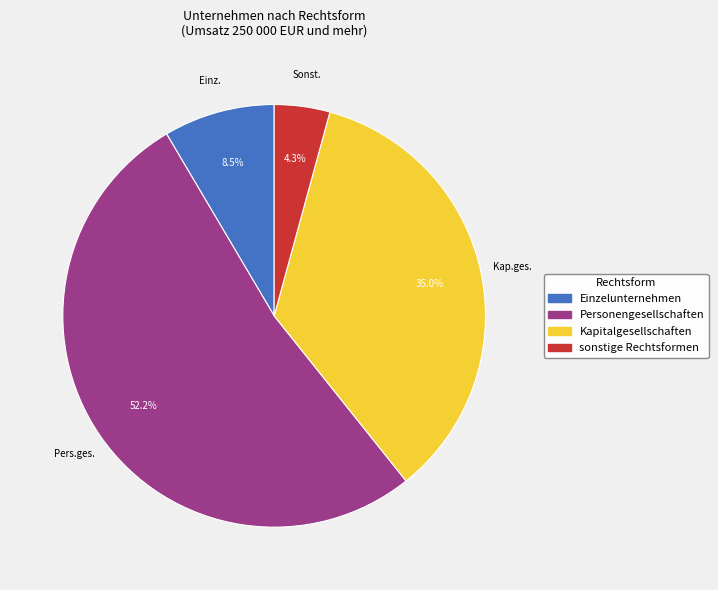

Which slice represents more than half of the pie?

Personengesellschaften